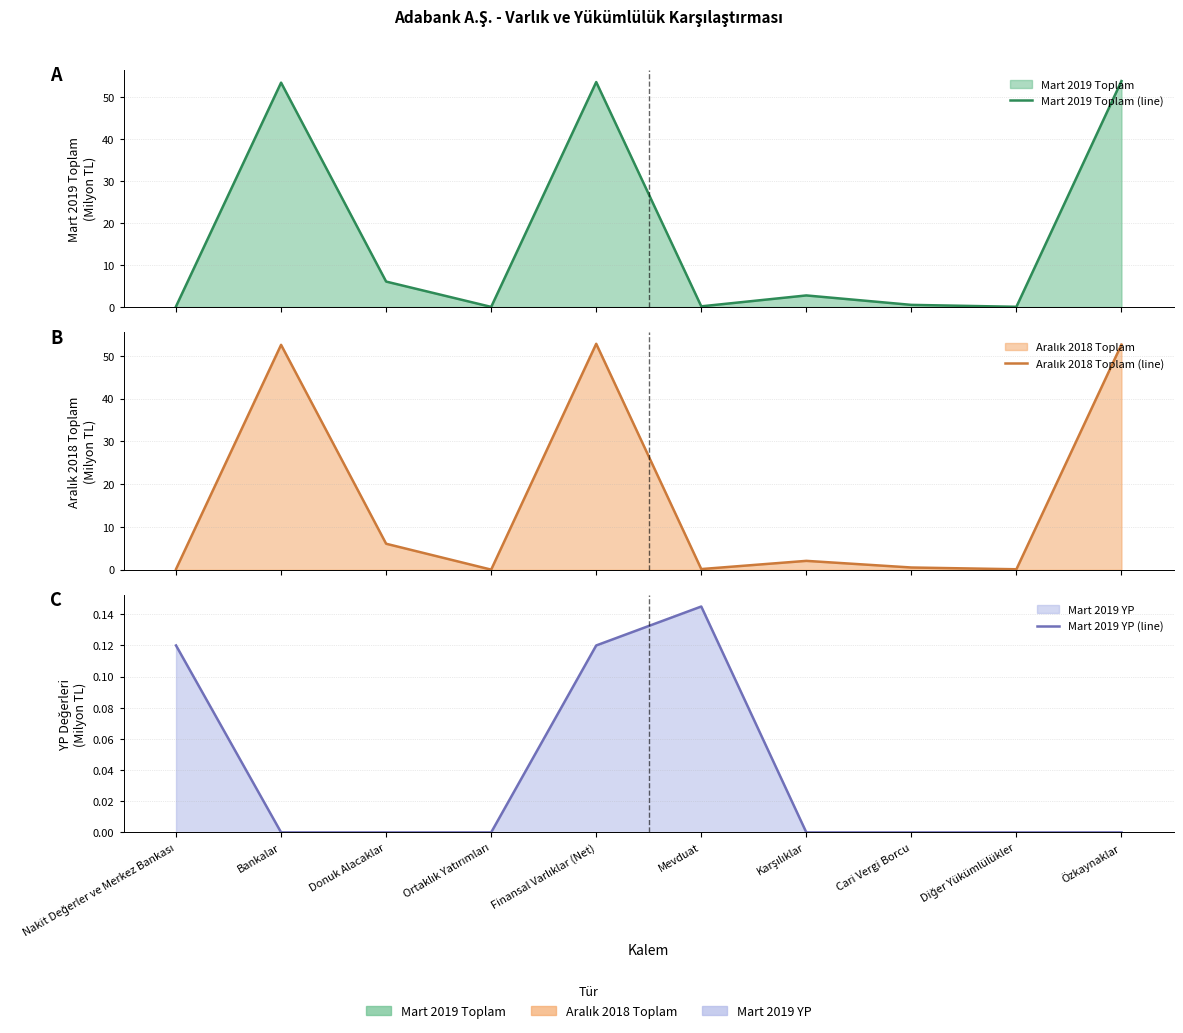

How many intersections are there between Mart 2019 Toplam (line) and Aralık 2018 Toplam (line)?

4